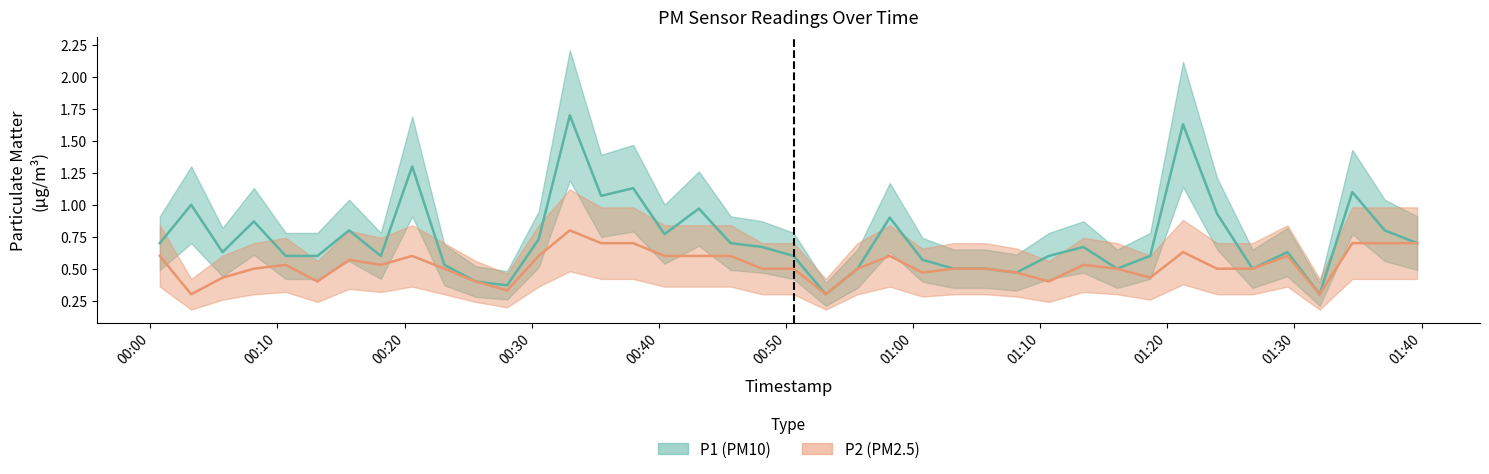

How many interior local peaks does the P1 series have?

12